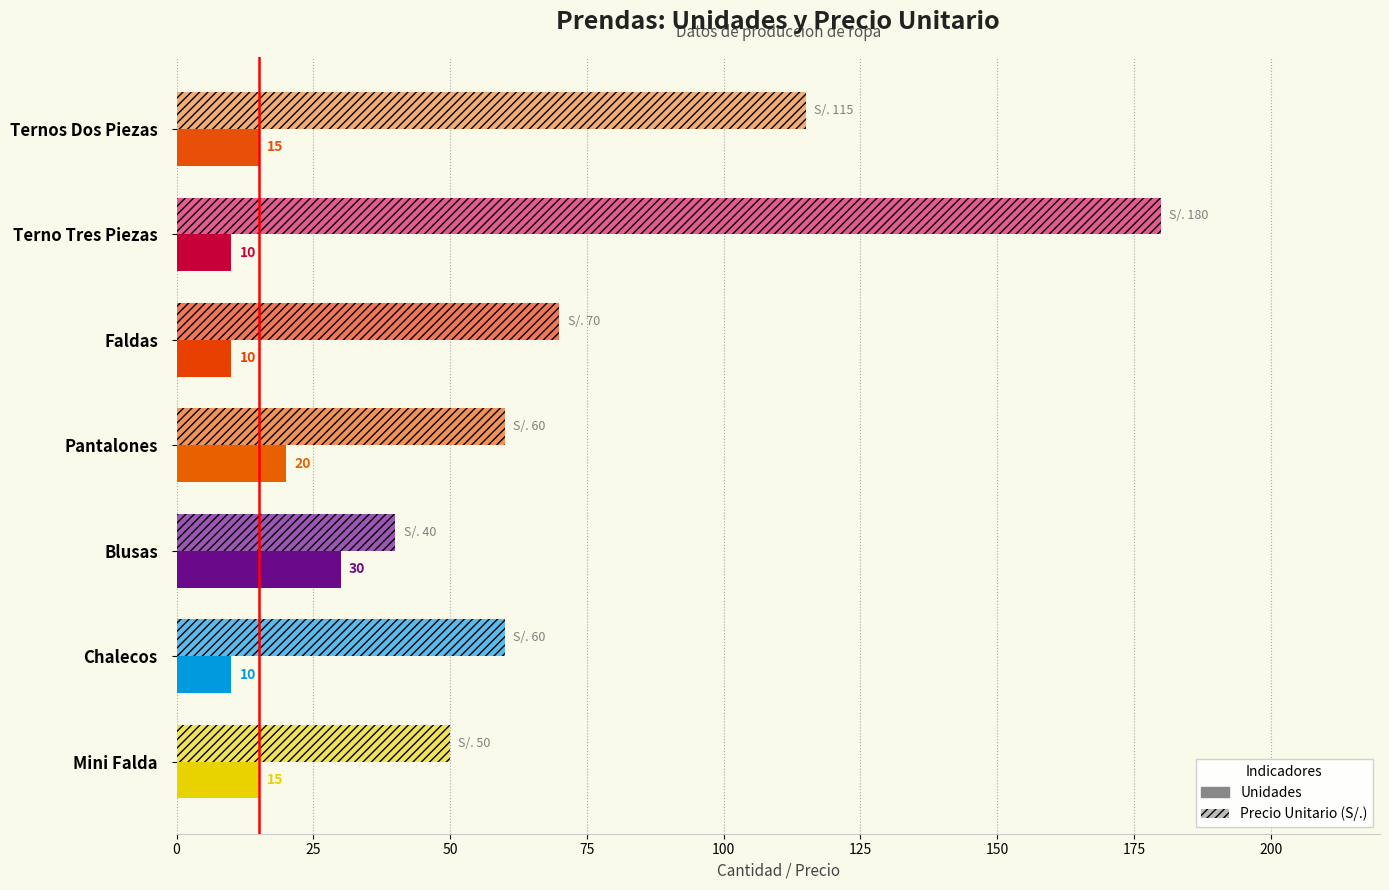

Count the number of categories in the chart.

7